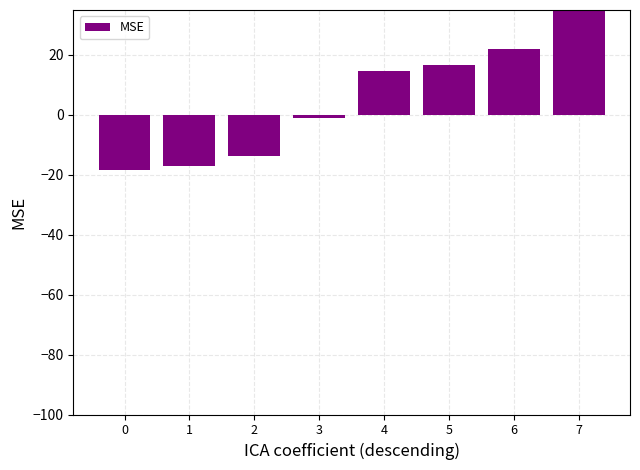

Reading right to left, extract all data points from this chart.

7=80.0	6=22.0	5=16.7	4=14.7	3=-1.0	2=-13.8	1=-17.0	0=-18.5